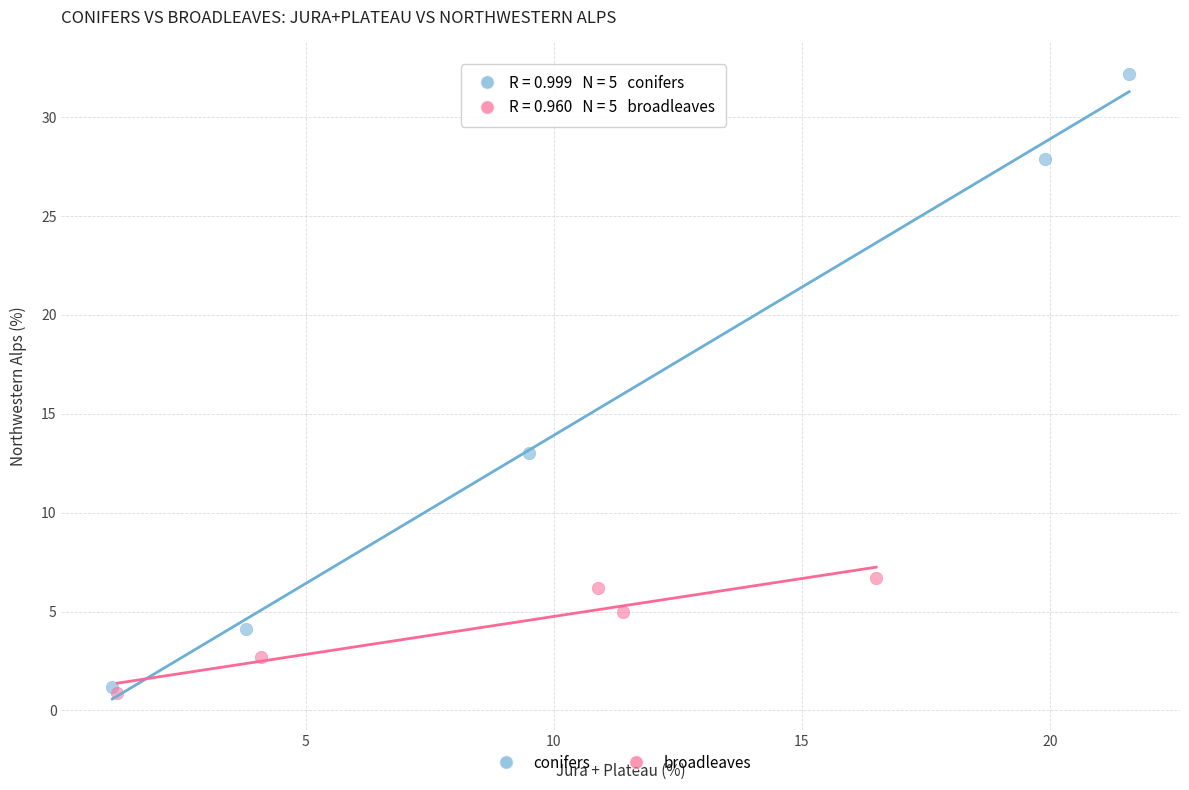

Which series contains the highest Y value?

conifers